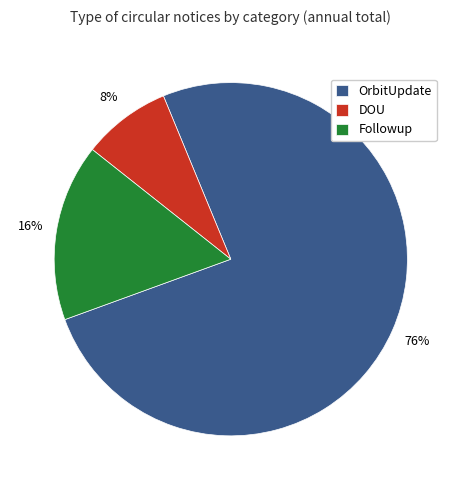

Do DOU and OrbitUpdate together represent more than half of the pie?

Yes